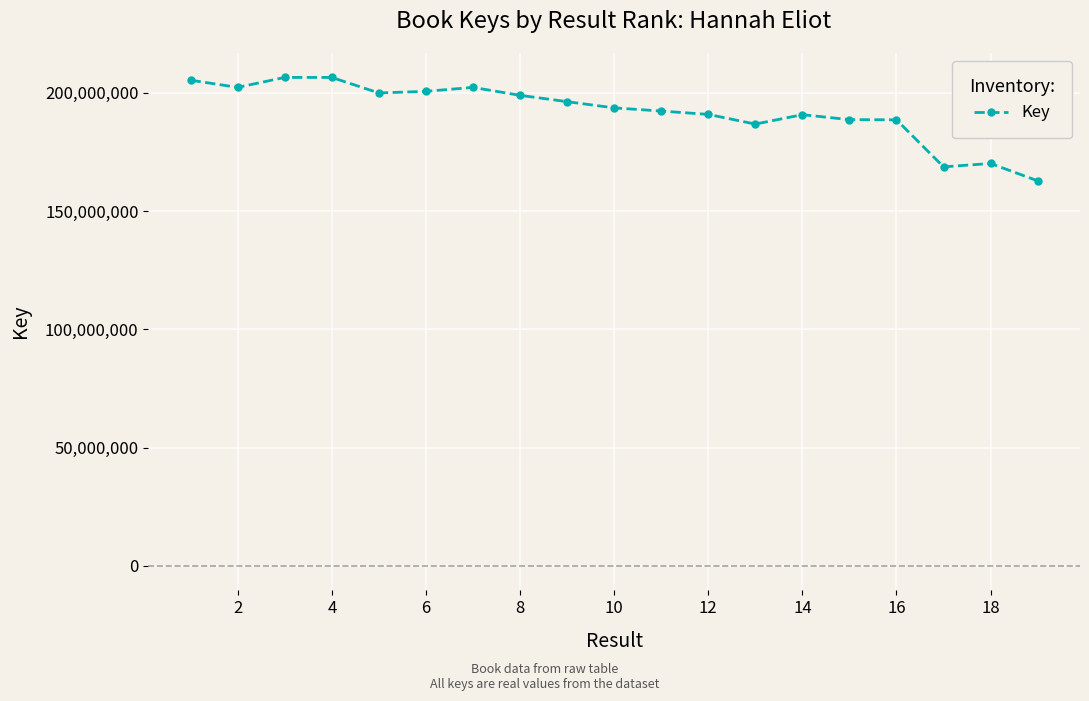

True or false: there are more than 0 points higher than both neighbors.

True